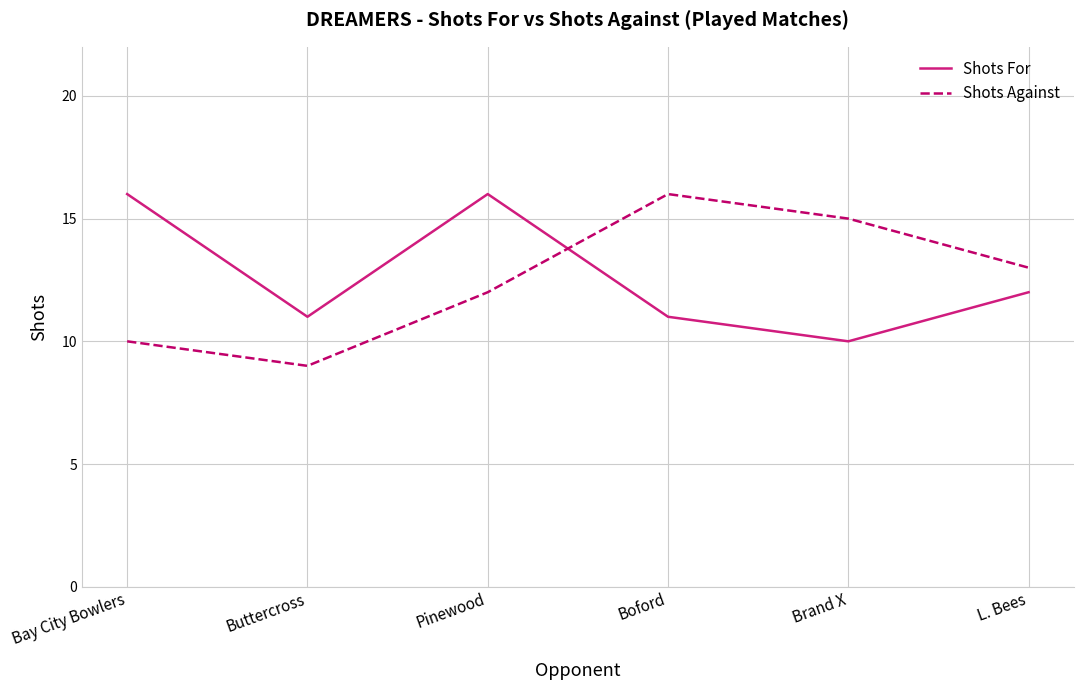

True or false: Shots Against and Shots For intersect in this chart.

True